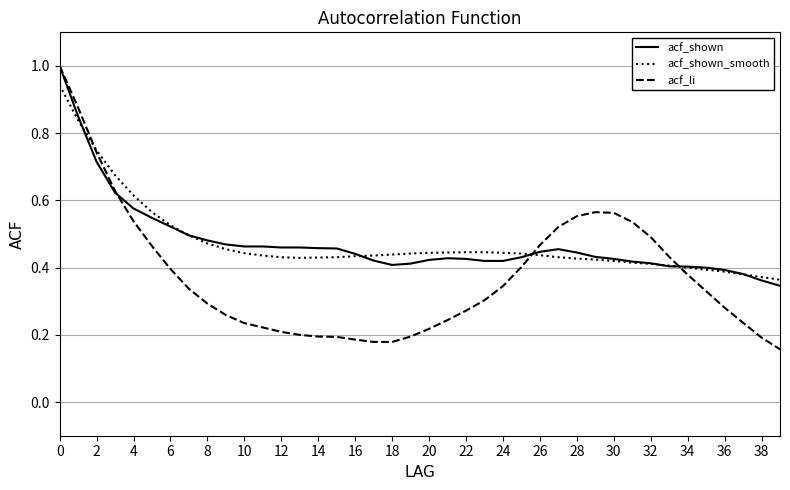

What is the maximum value shown in the chart?

1.0